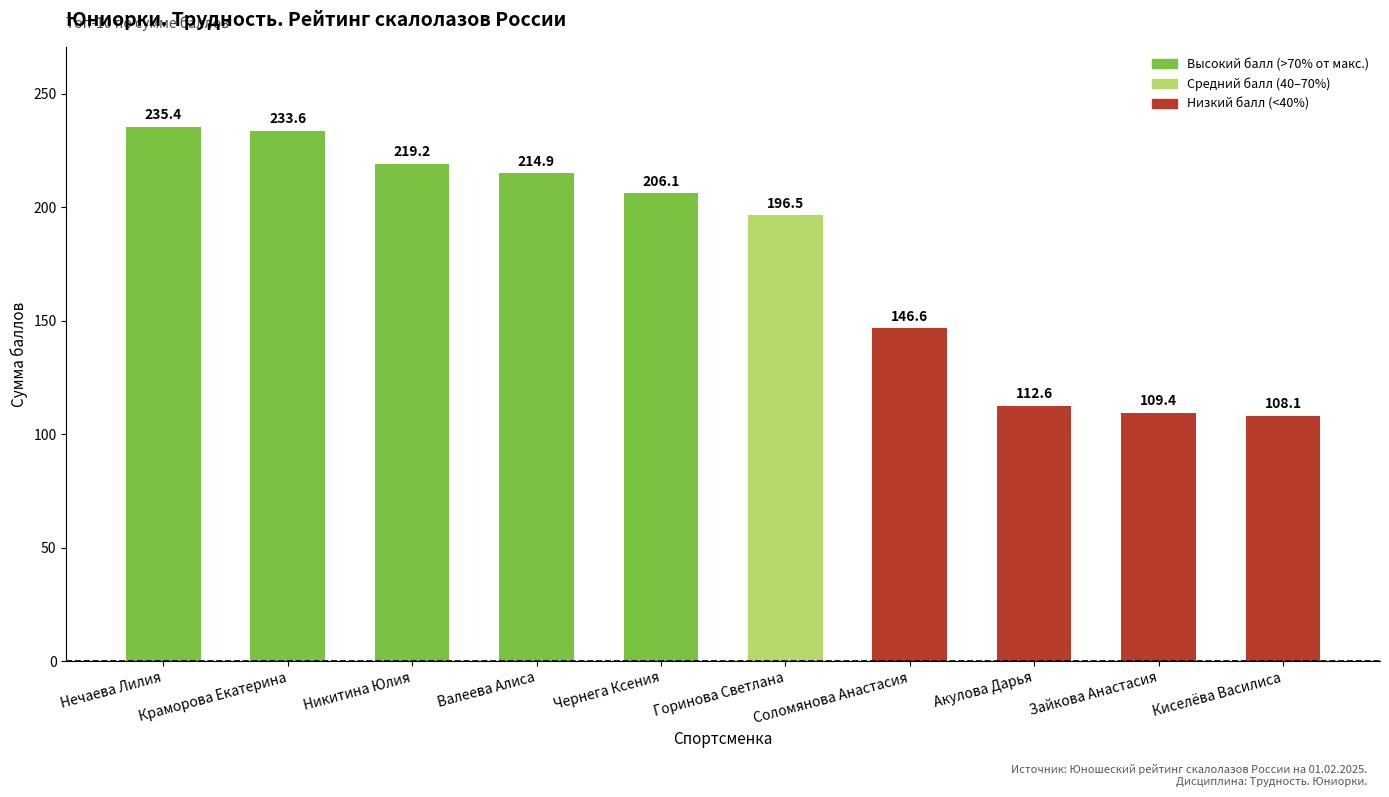

What is the change in value from Никитина Юлия to Киселёва Василиса?

-111.1